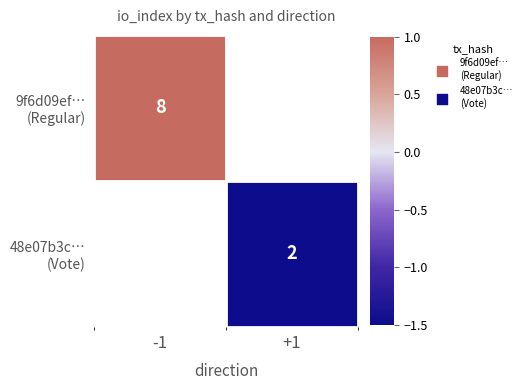

Is the value of 48e07b3c… (Vote) at +1 greater than the value of 9f6d09ef… (Regular) at +1?

No